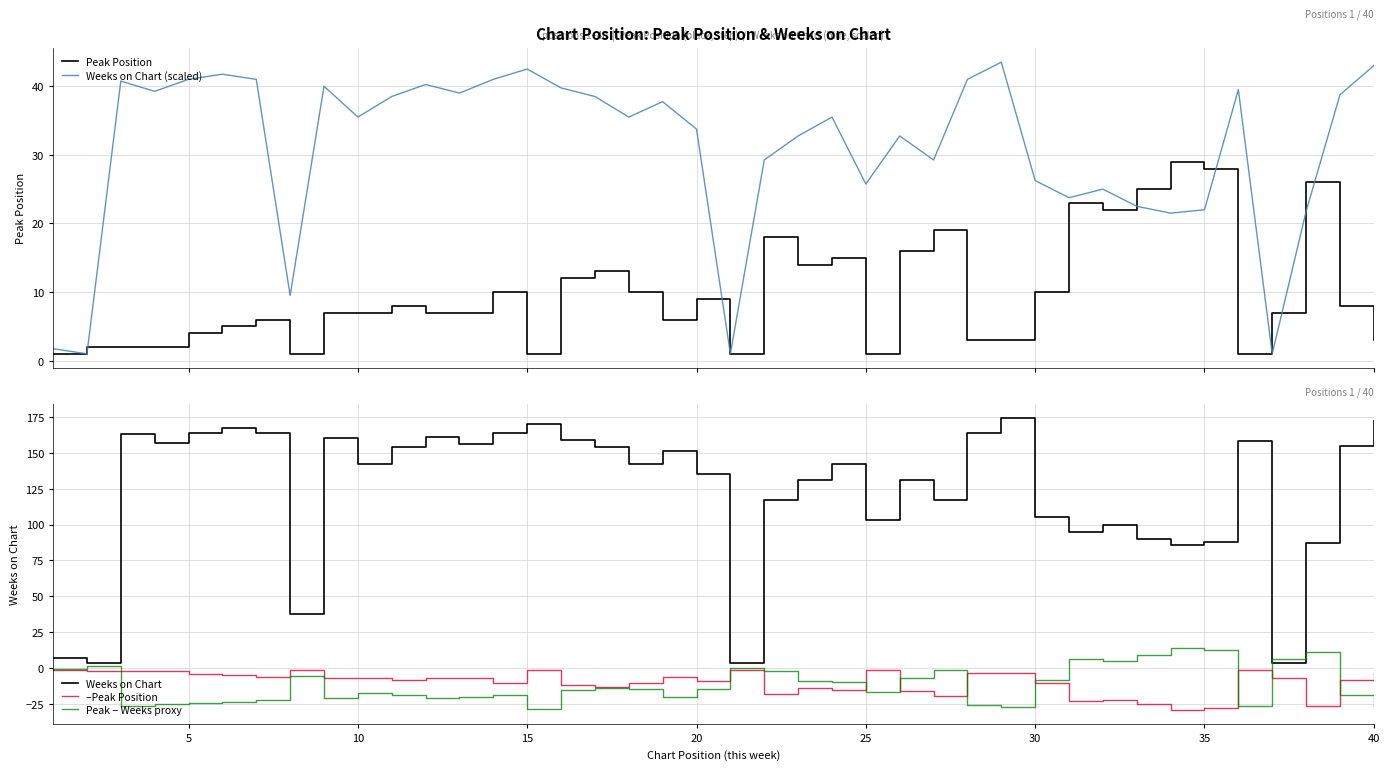

What is the highest value of the Peak Position series?

29.0